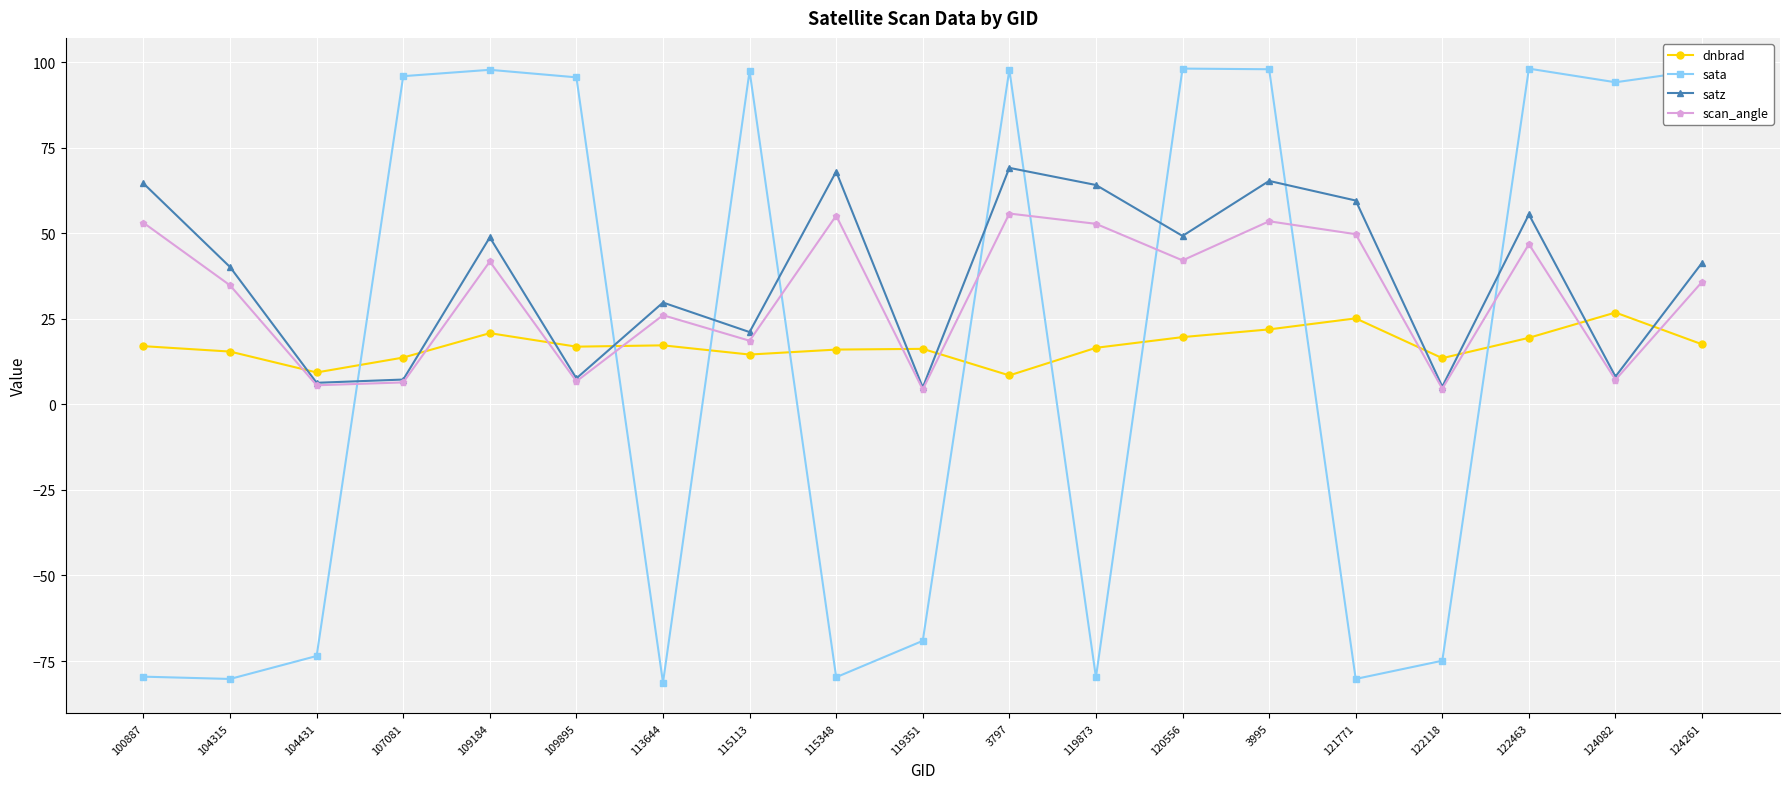

Is it true that scan_angle equals 34.8 at 104315?

True